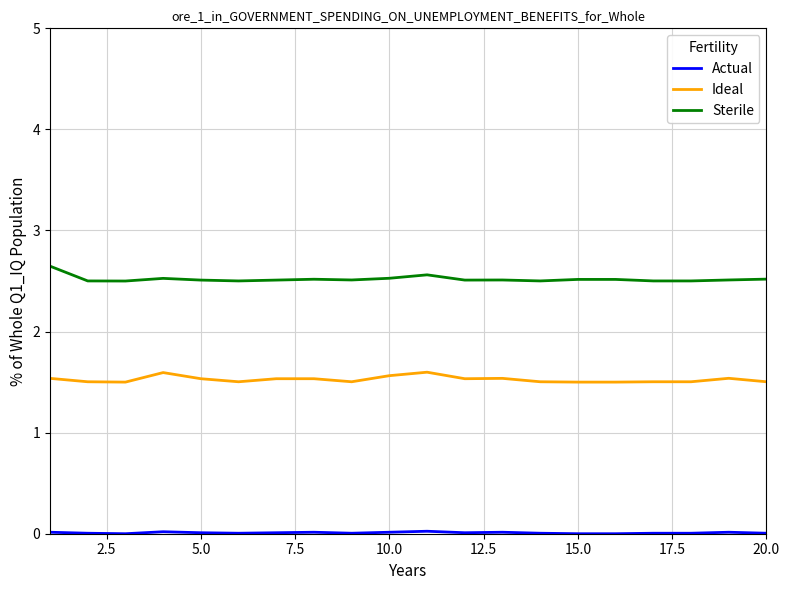

Which series has the widest spread of values?

Sterile